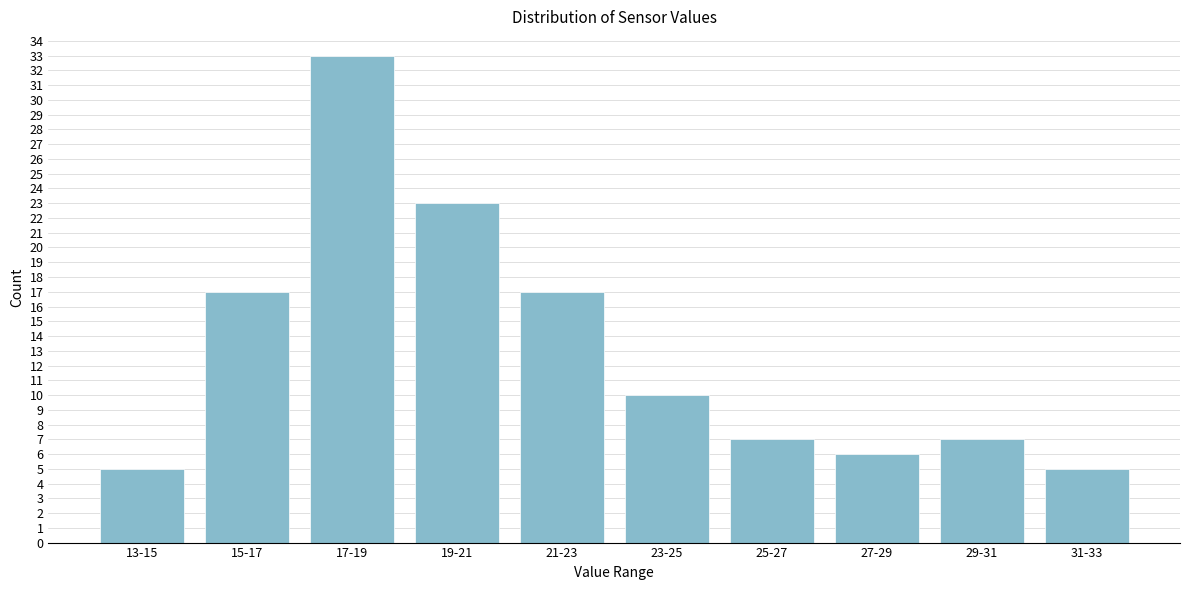

Reading right to left, extract all data points from this chart.

5	7	6	7	10	17	23	33	17	5